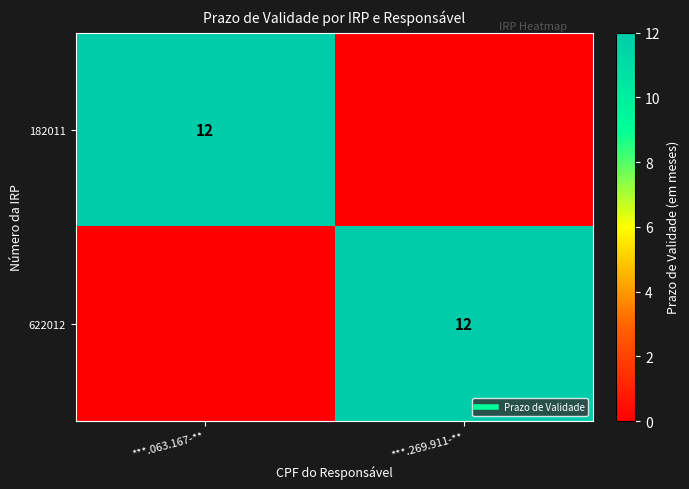

What is the difference between the 622012 values at ***.063.167-** and ***.269.911-**?

12